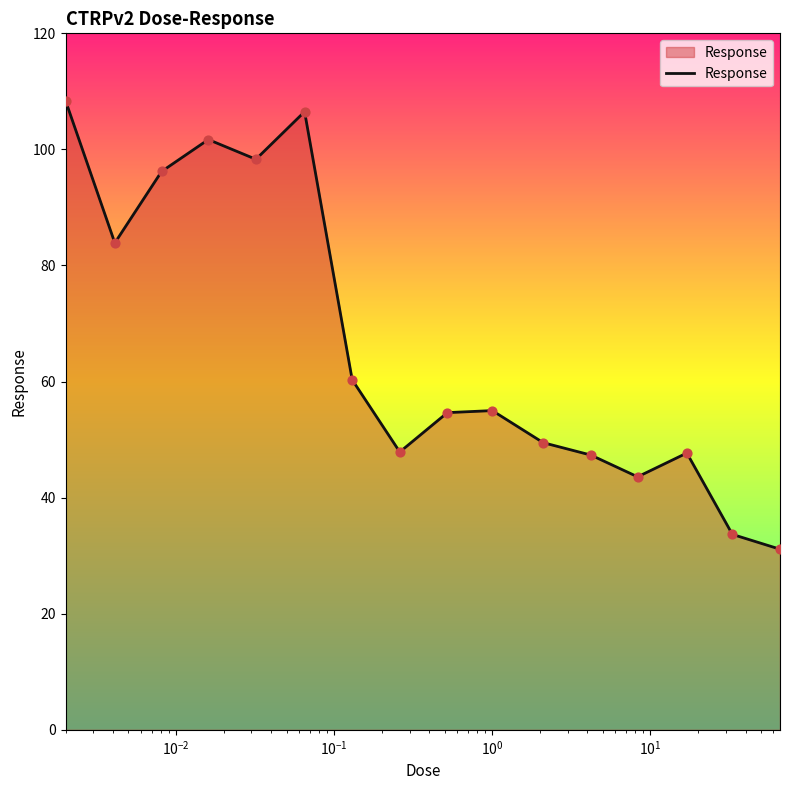

What is the smallest value displayed?

31.1